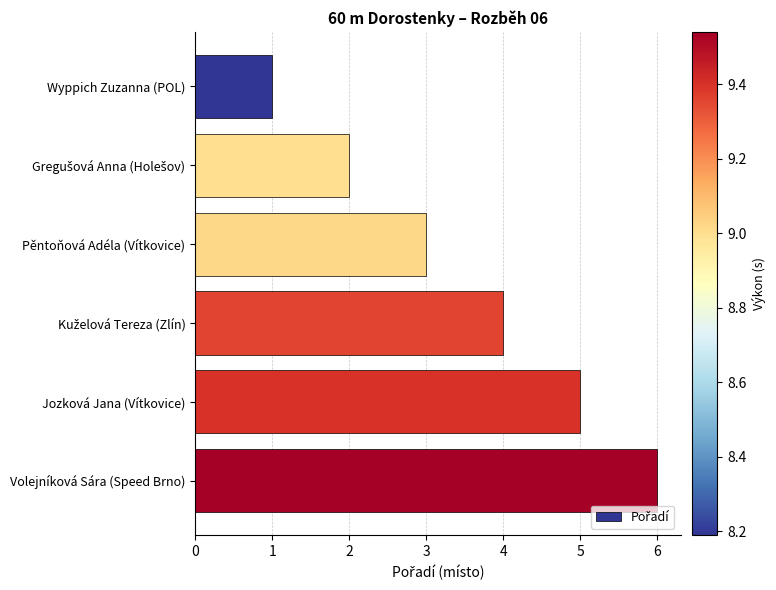

What is the label of the 4th bar from the bottom?

Pěntoňová Adéla (Vítkovice)